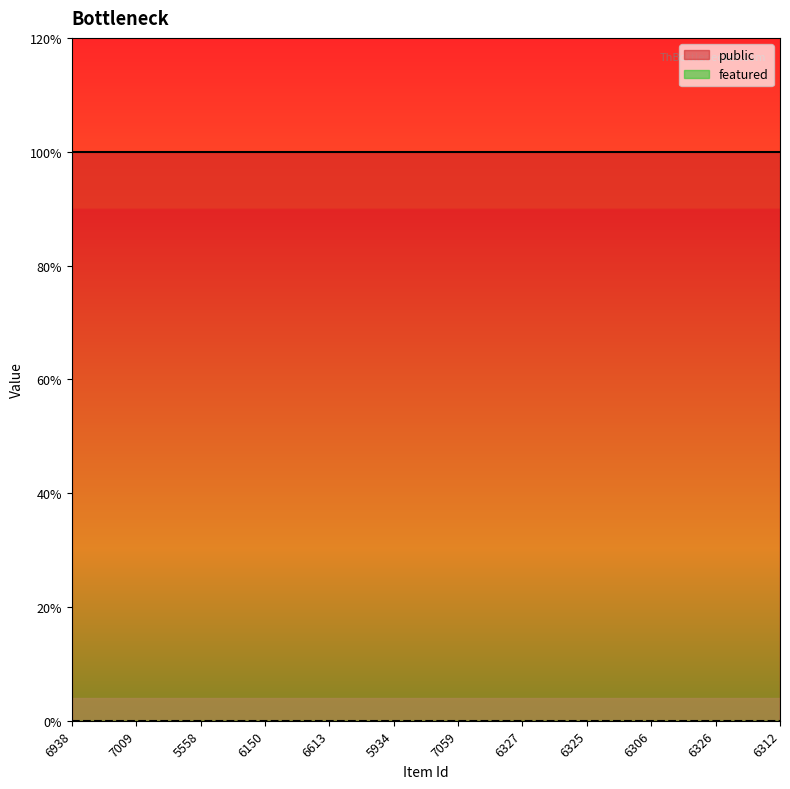

Between 7059 and 6325, which series saw the biggest shift?

public